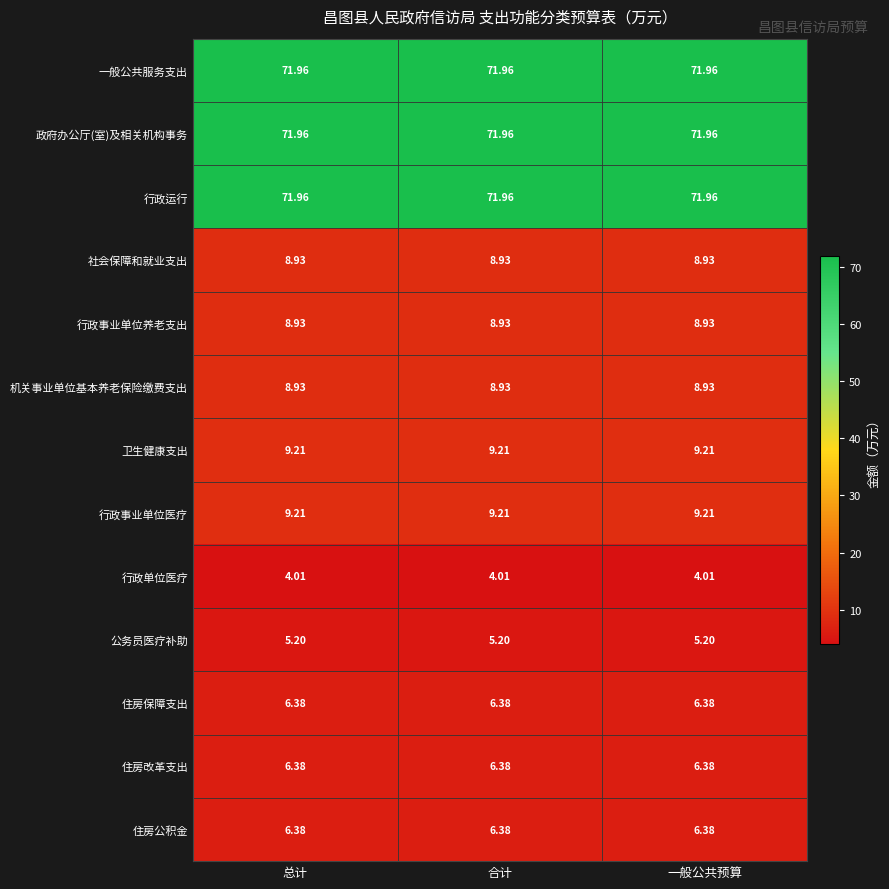

Is the value of 住房保障支出 at 总计 greater than the value of 一般公共服务支出 at 总计?

No